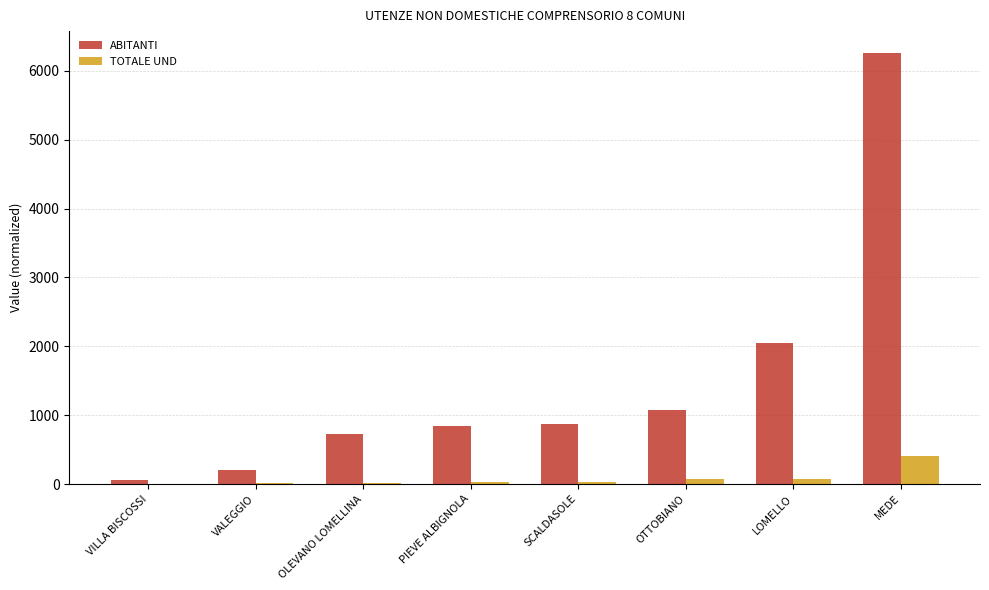

How many groups of bars are there?

8